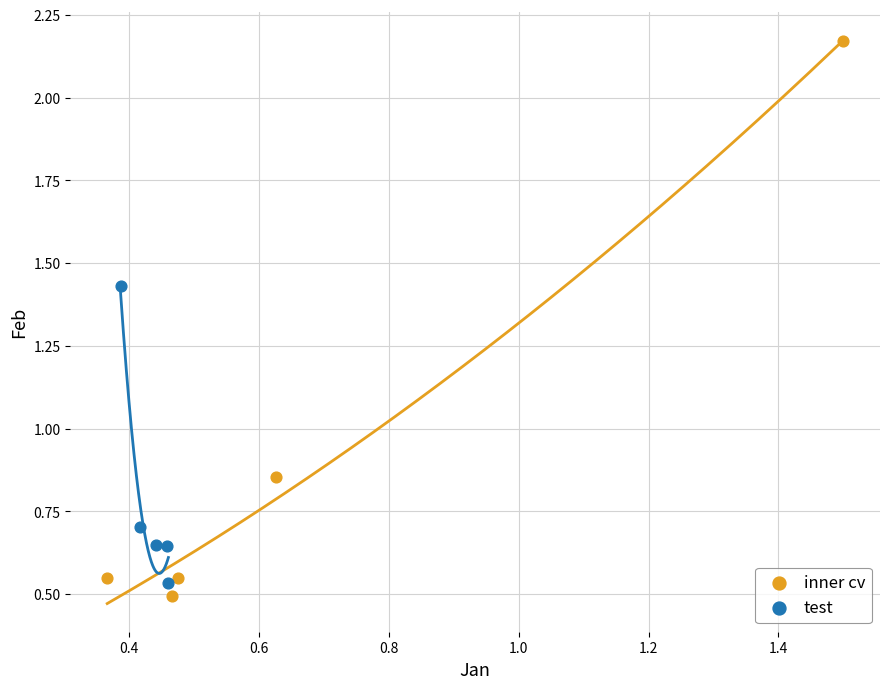

Which series contains the highest Y value?

inner cv